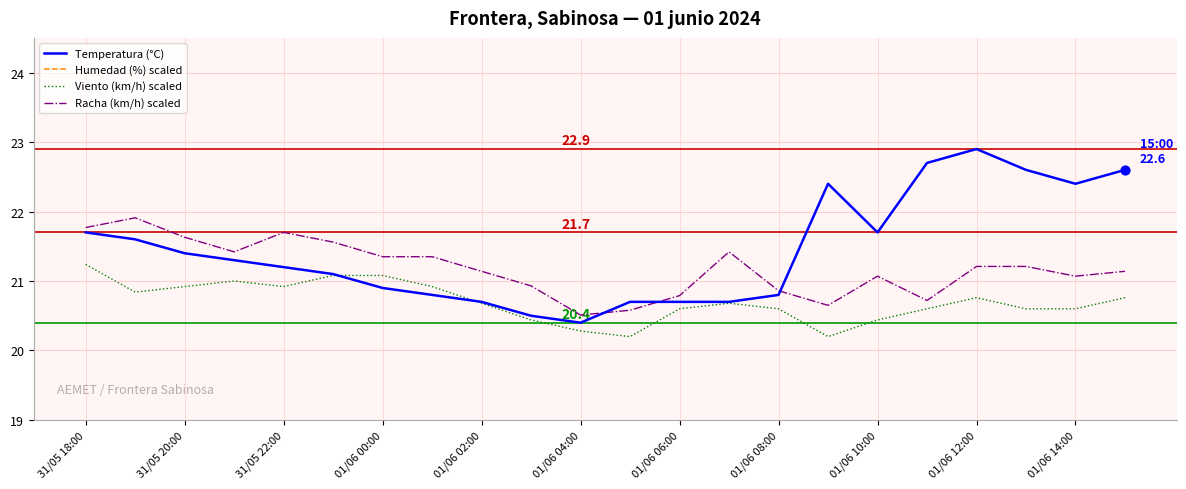

At which category is the sum across all series the highest?

31/05 18:00